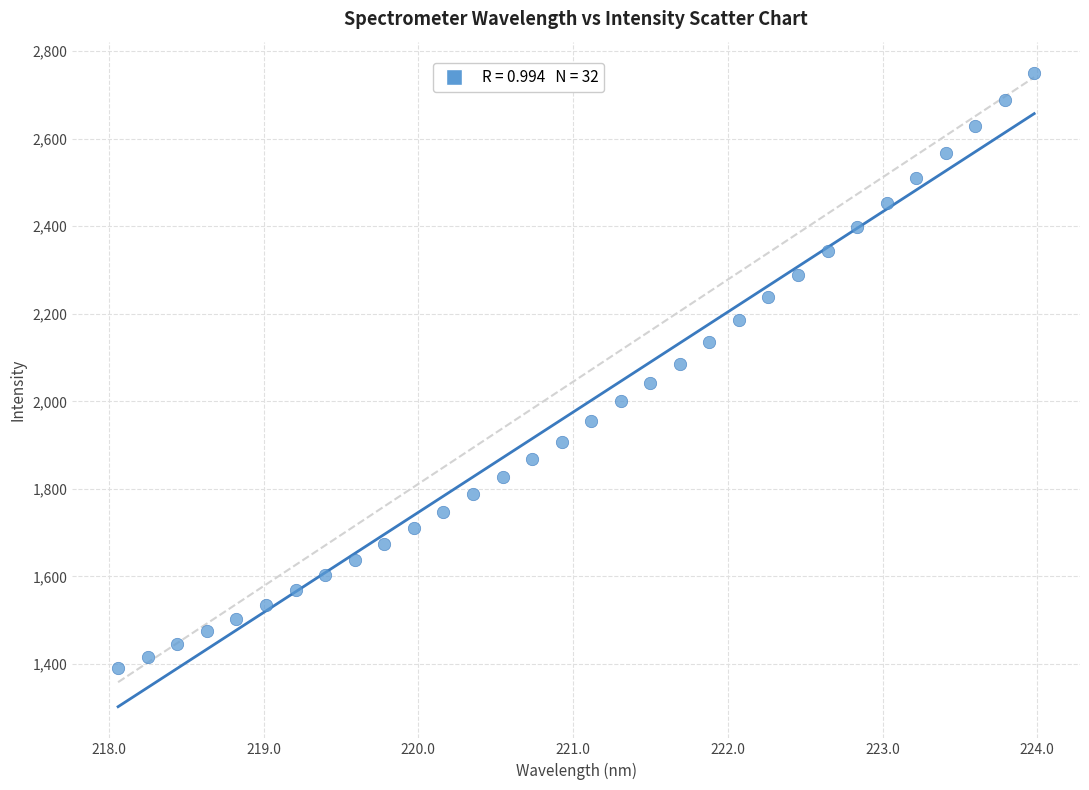

What is the range of Y values (max minus min)?

1359.6